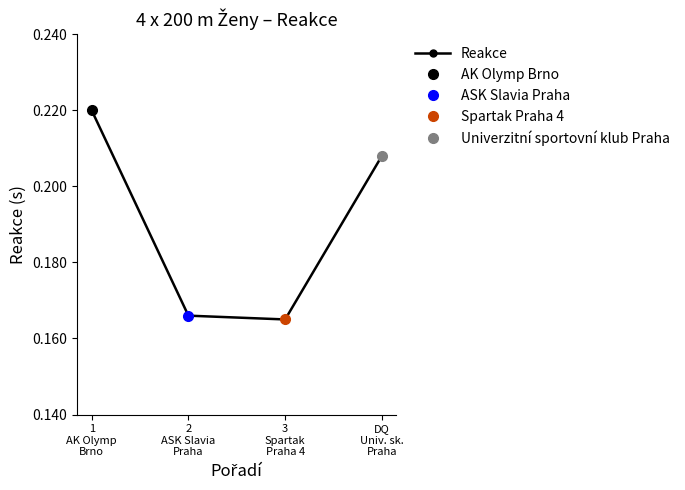

Does the chart display data point markers on the line(s)?

Yes